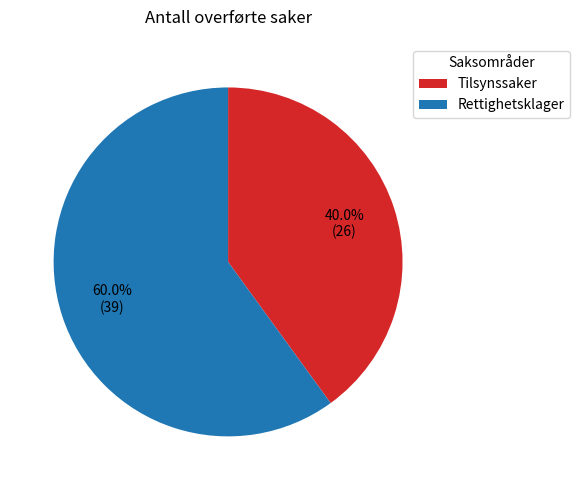

True or false: Rettighetsklager accounts for 71% of the total.

False